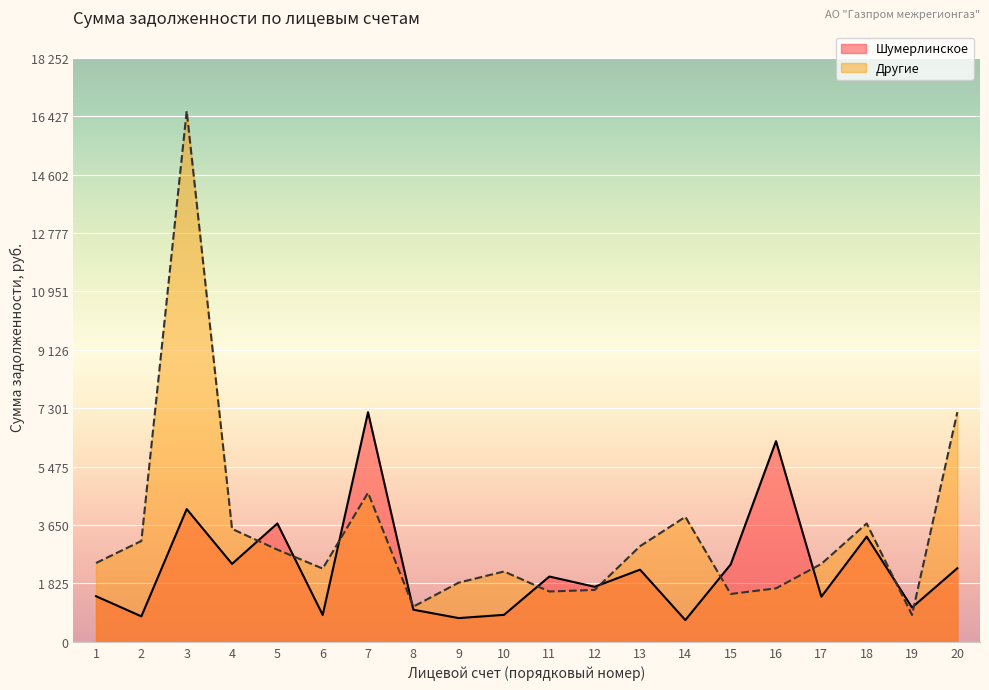

Where do Другие and Шумерлинское first cross each other?

4 and 5